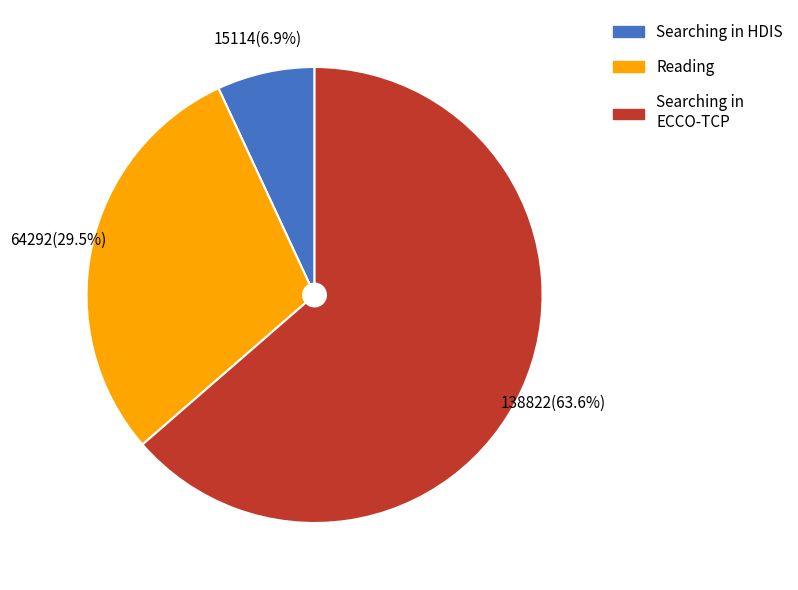

Rank the categories by value from highest to lowest.

Searching in ECCO-TCP, Reading, Searching in HDIS